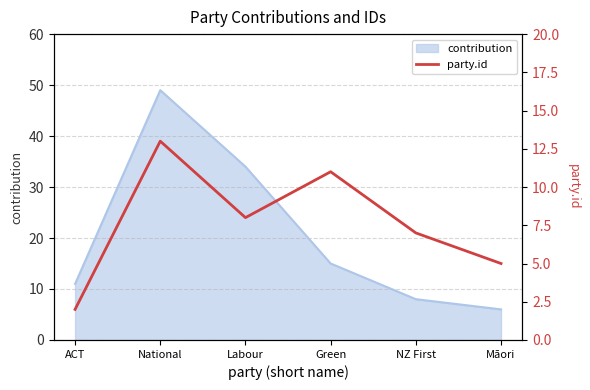

How many lines are shown in the chart?

1